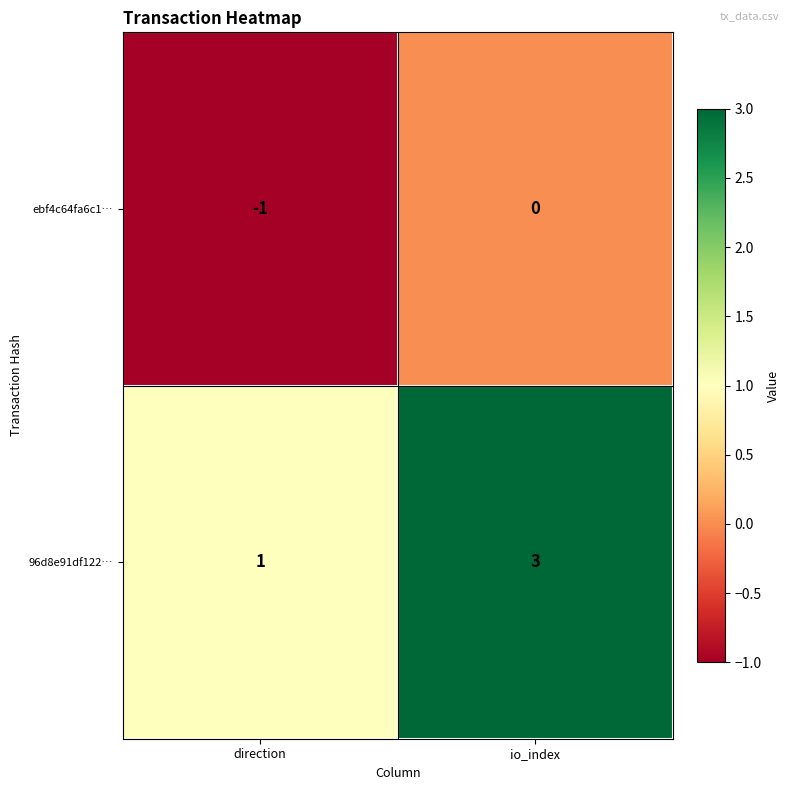

What is the difference between the highest and lowest values at direction?

2